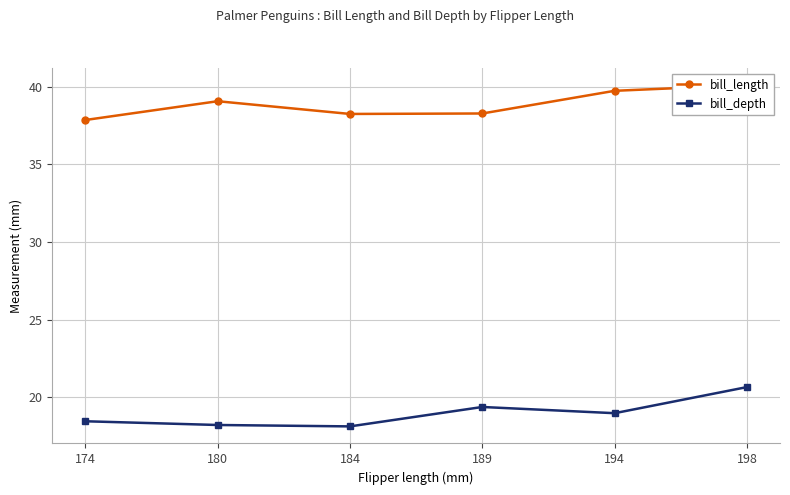

What value does the bill_depth series have at 194?

19.0